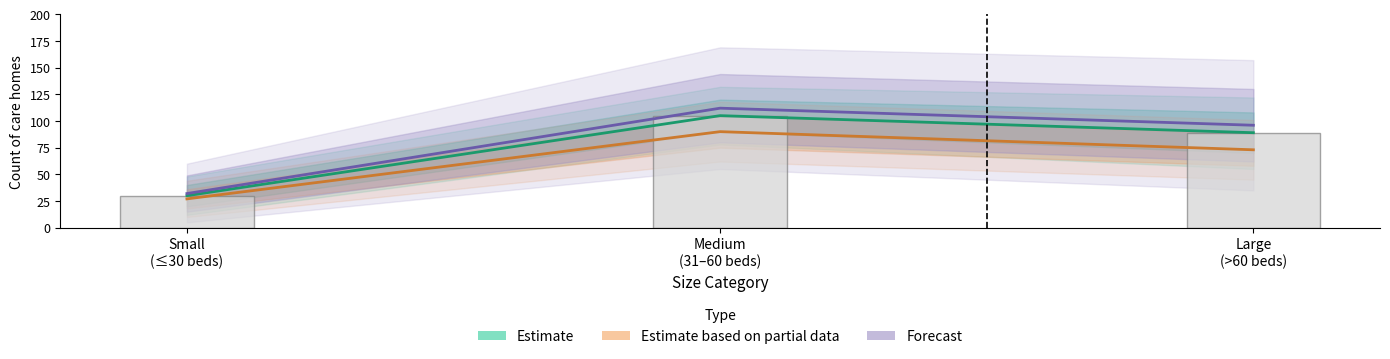

Which category has the highest value in the Forecast series?

Medium
(31–60 beds)